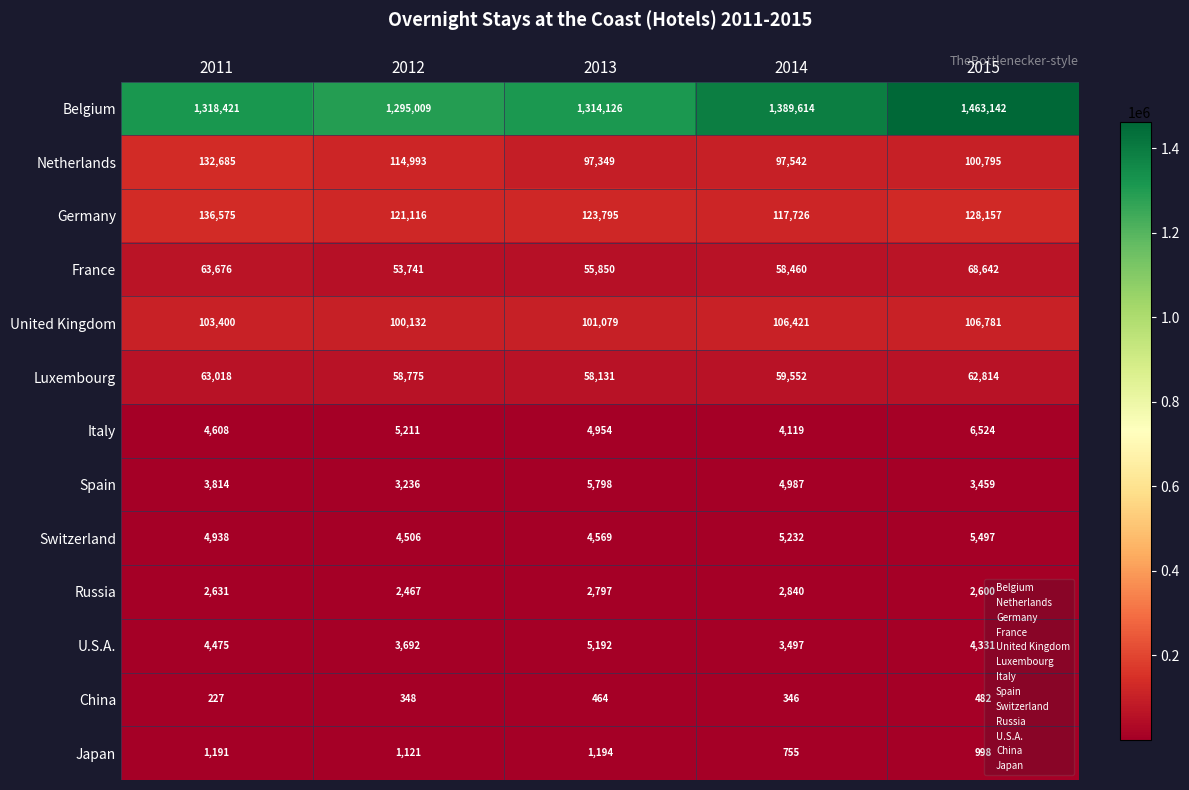

What is the difference between the United Kingdom values at 2015 and 2011?

3381